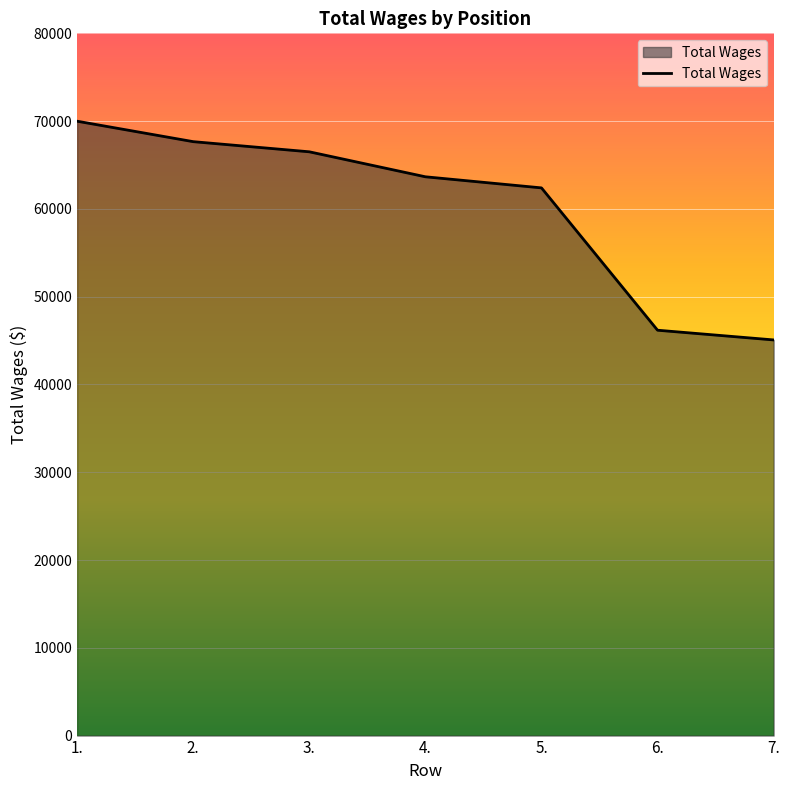

The chart shows a value of 63658 at 4.. True or false?

True